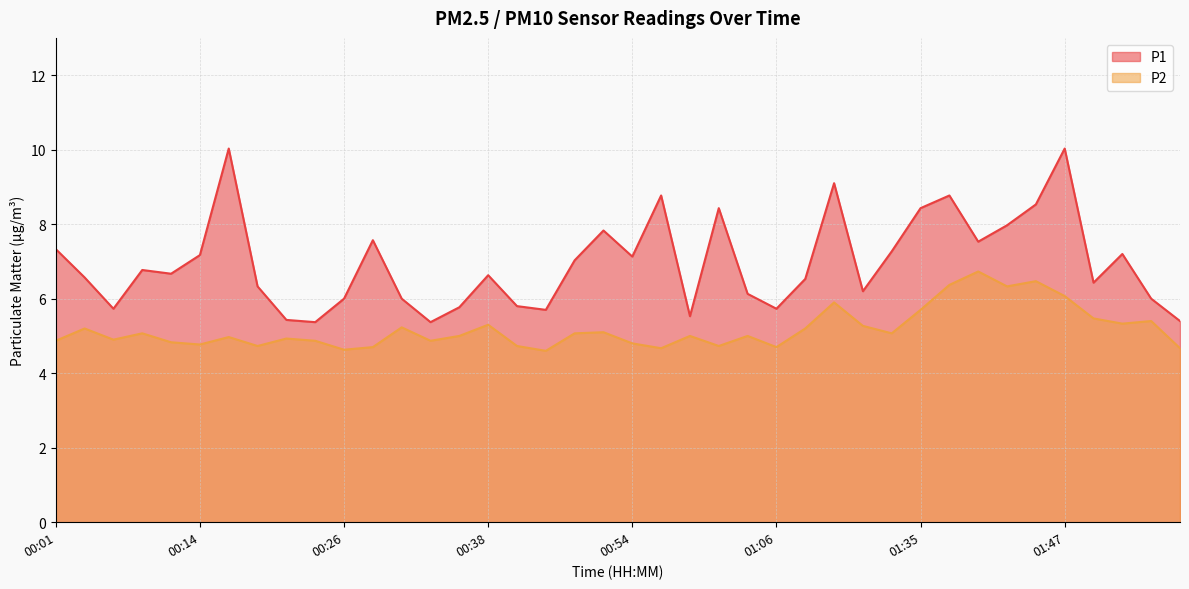

Reading right to left, list all the values displayed in this chart.

P1: 5.4	6.0	7.2	6.4	10.0	8.5	8.0	7.5	8.8	8.4	7.3	6.2	9.1	6.5	5.7	6.1	8.4	5.5	8.8	7.1	7.8	7.0	5.7	5.8	6.6	5.8	5.4	6.0	7.6	6.0	5.4	5.4	6.3	10.0	7.2	6.7	6.8	5.7	6.6	7.3
P2: 4.7	5.4	5.3	5.5	6.1	6.5	6.3	6.7	6.4	5.7	5.1	5.3	5.9	5.2	4.7	5.0	4.7	5.0	4.7	4.8	5.1	5.1	4.6	4.7	5.3	5.0	4.9	5.2	4.7	4.6	4.9	4.9	4.7	5.0	4.8	4.8	5.1	4.9	5.2	4.9